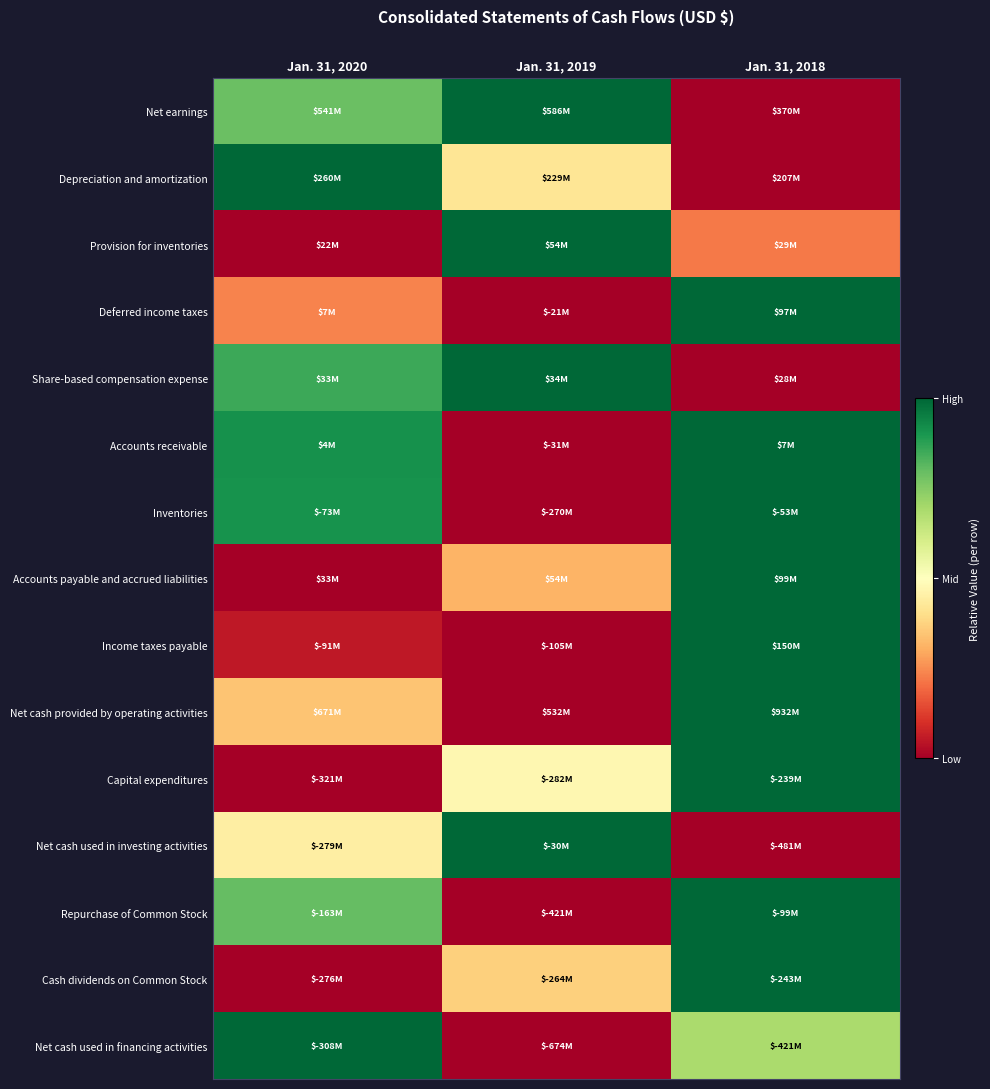

Which category has the highest value across all series?

Jan. 31, 2019